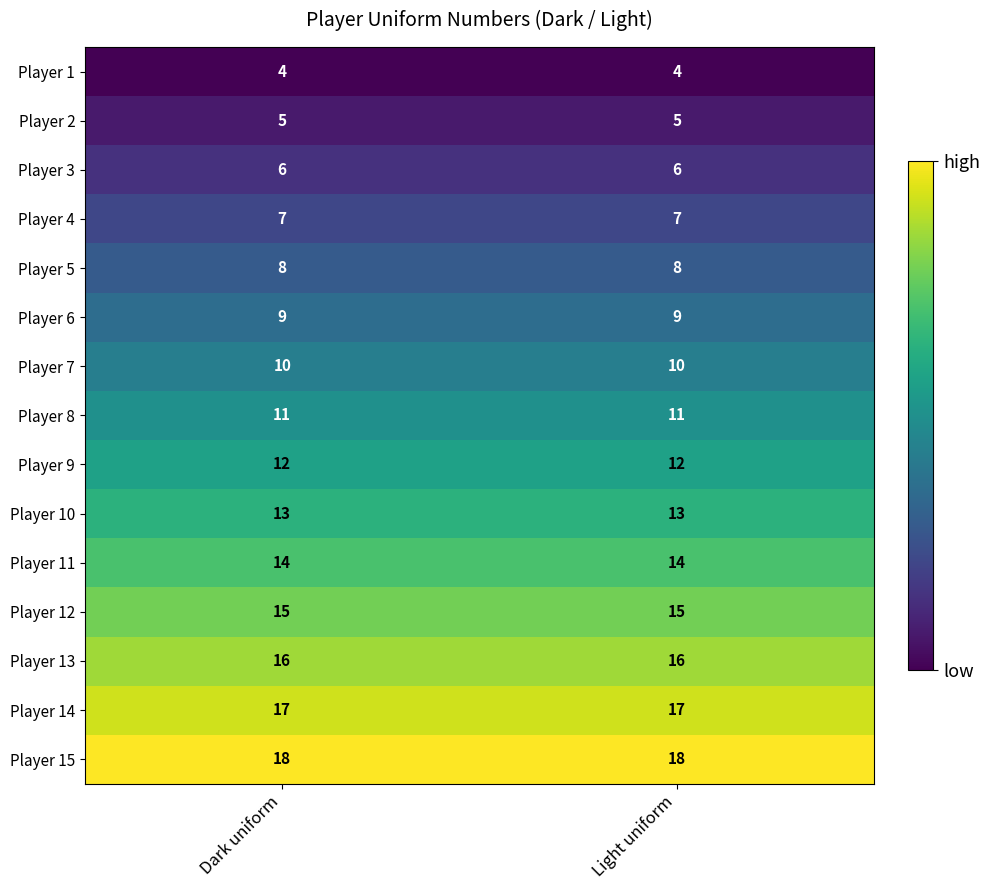

What is the total value across all series at Light uniform?

165